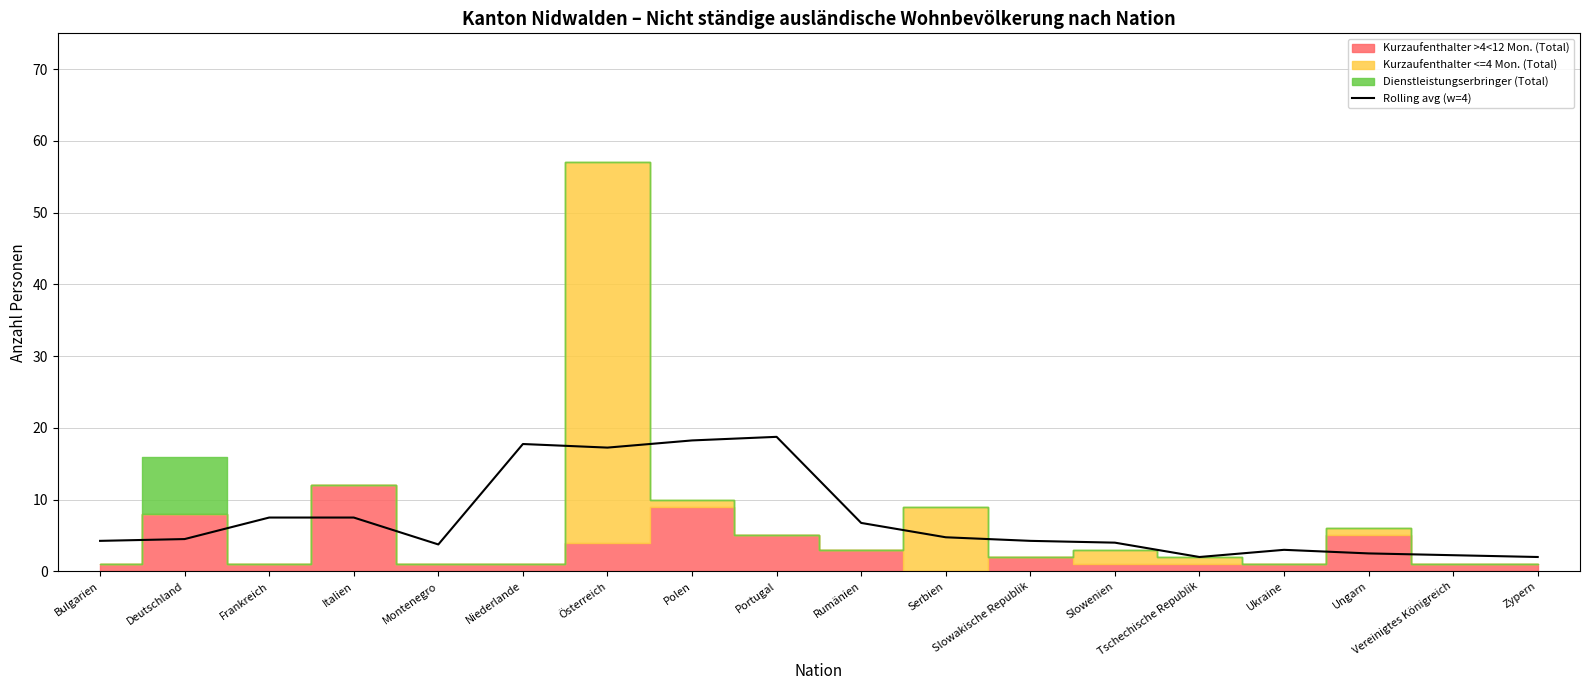

Is it true that Rolling avg (w=4) equals 2.0 at Tschechische Republik?

True